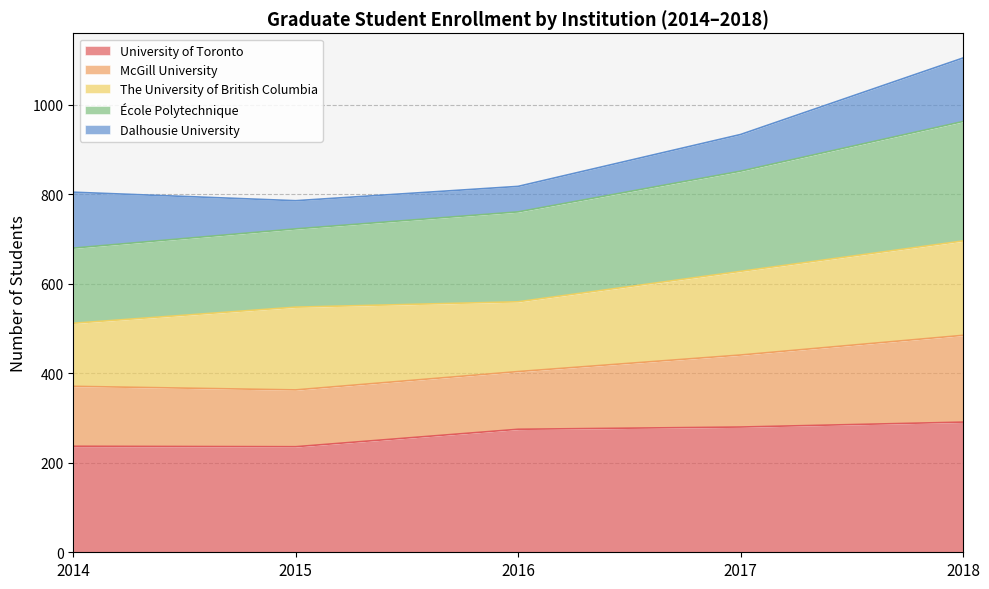

True or false: McGill University and École Polytechnique cross at least once.

False